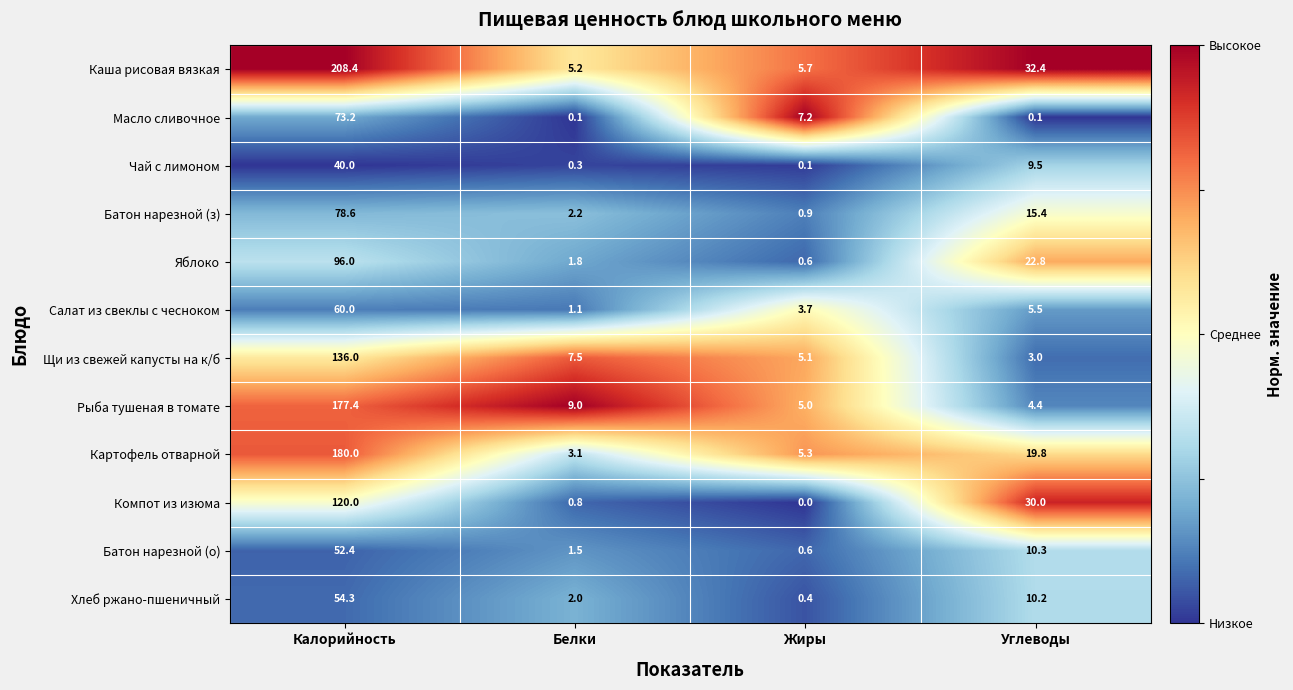

Rank the series at Углеводы from lowest to highest value.

Масло сливочное, Щи из свежей капусты на к/б, Рыба тушеная в томате, Салат из свеклы с чесноком, Чай с лимоном, Хлеб ржано-пшеничный, Батон нарезной (о), Батон нарезной (з), Картофель отварной, Яблоко, Компот из изюма, Каша рисовая вязкая